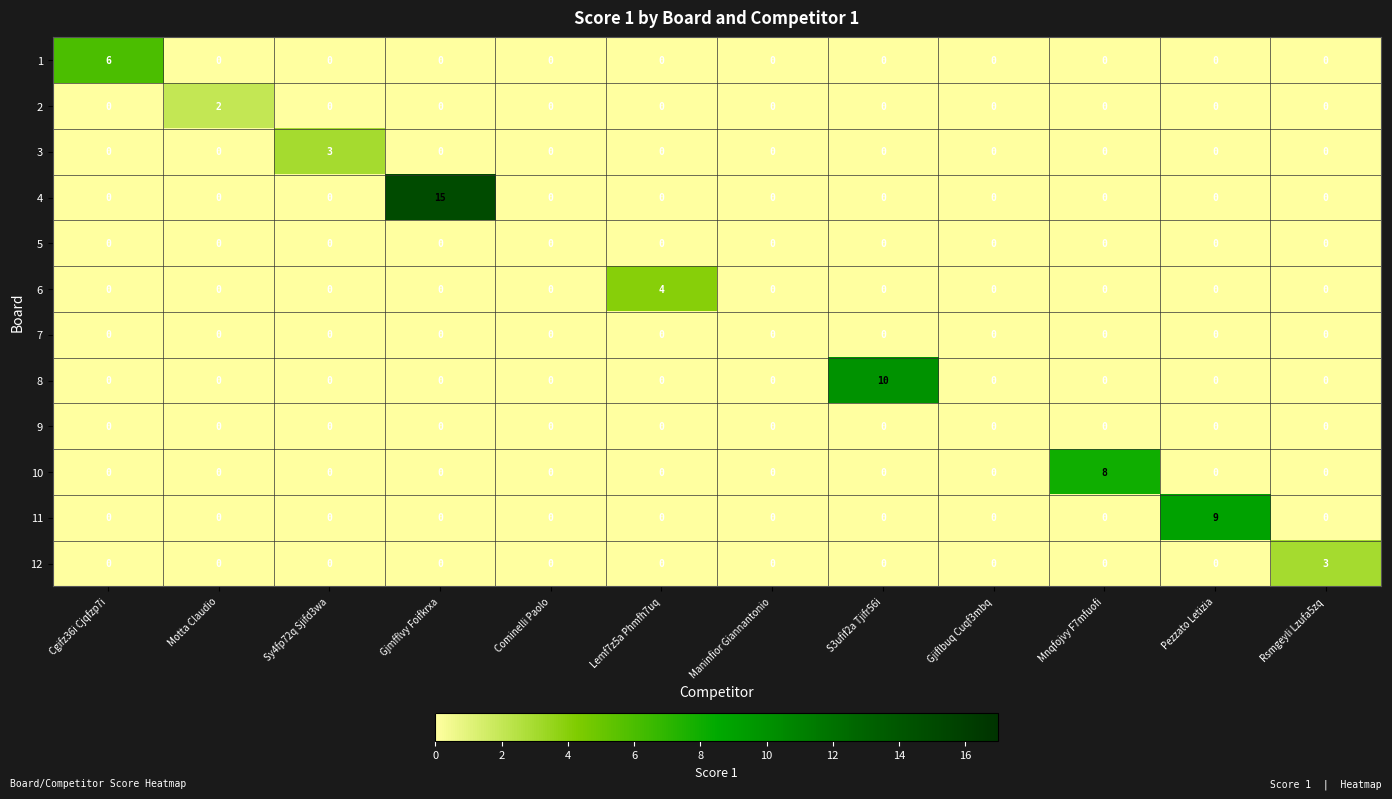

Which series has the largest range (max minus min)?

4